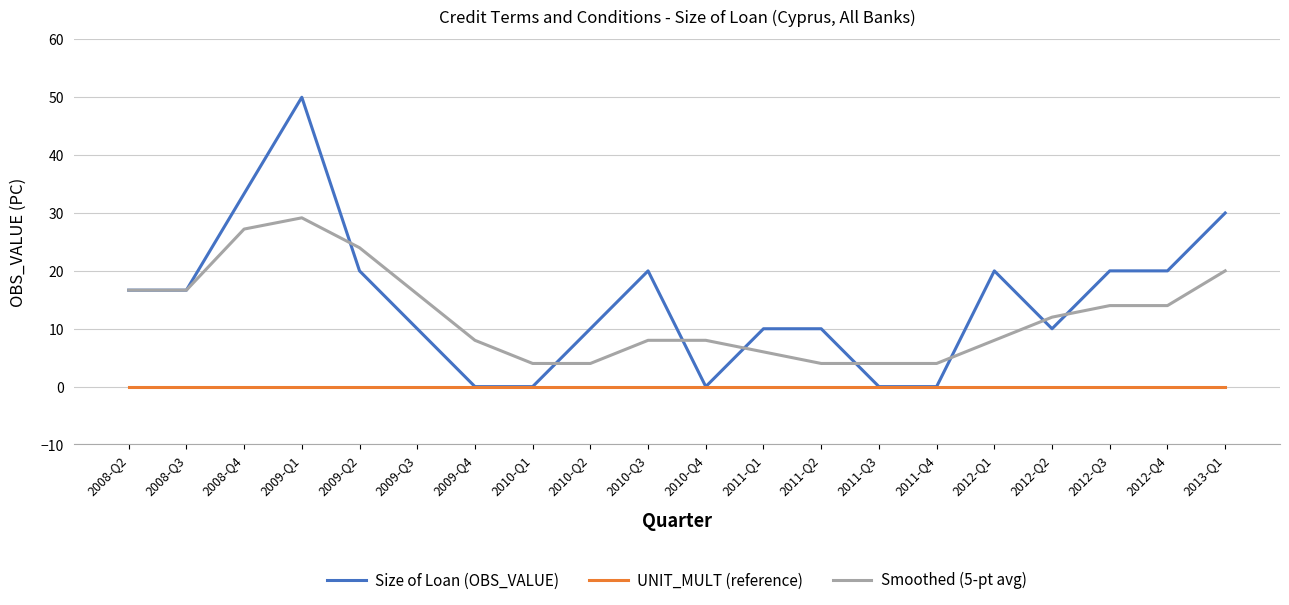

What position from the left is 2009-Q2?

5